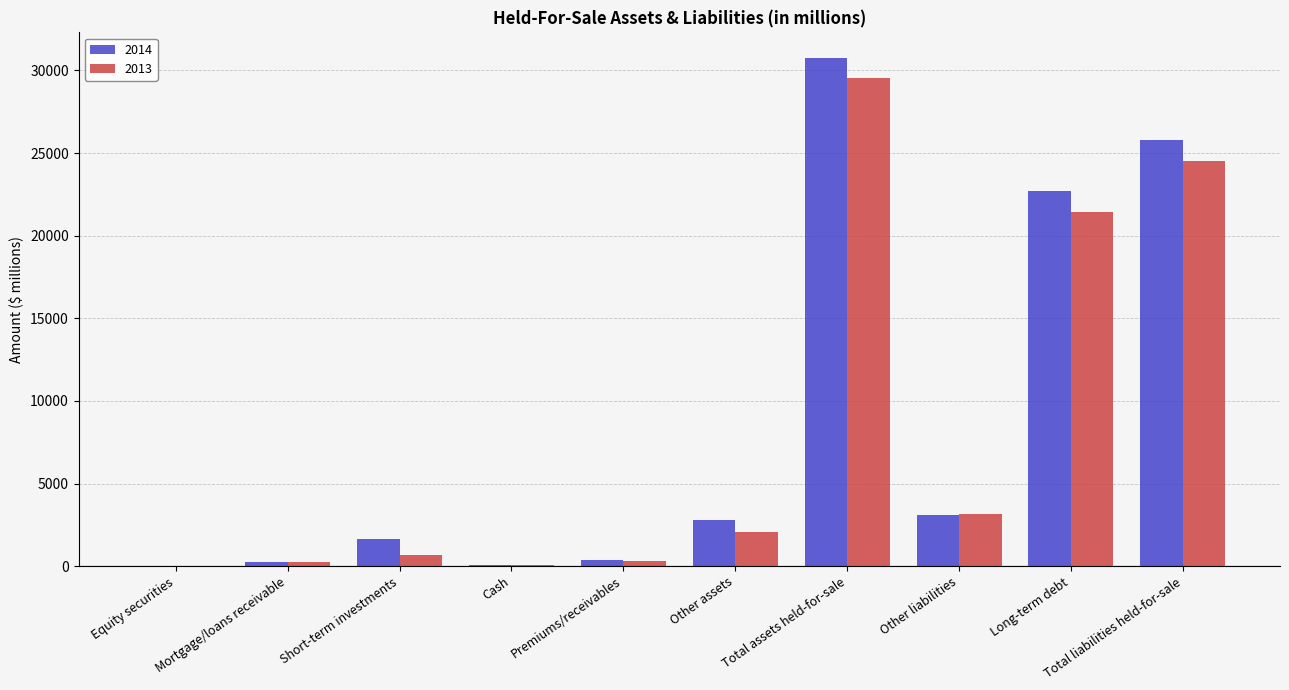

The value of 2013 at Long-term debt is 21421. True or false?

True